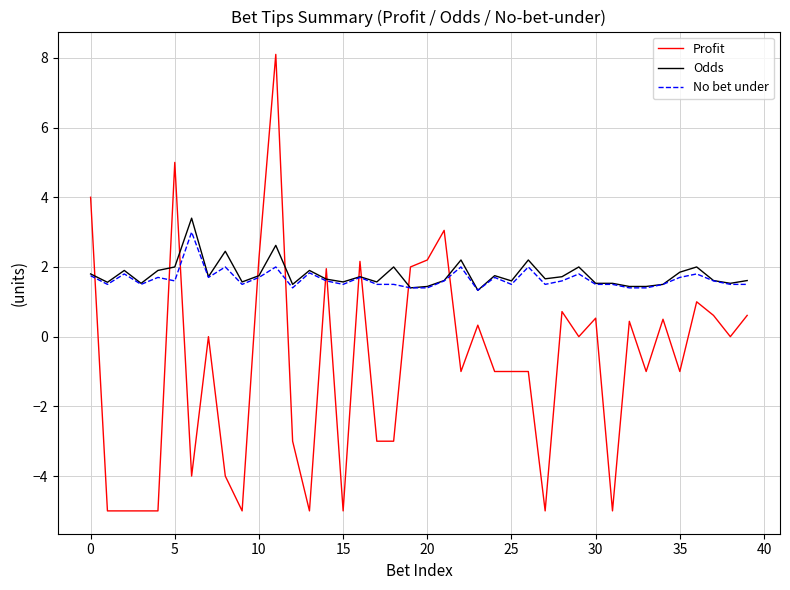

Which series has the largest range (max minus min)?

Profit